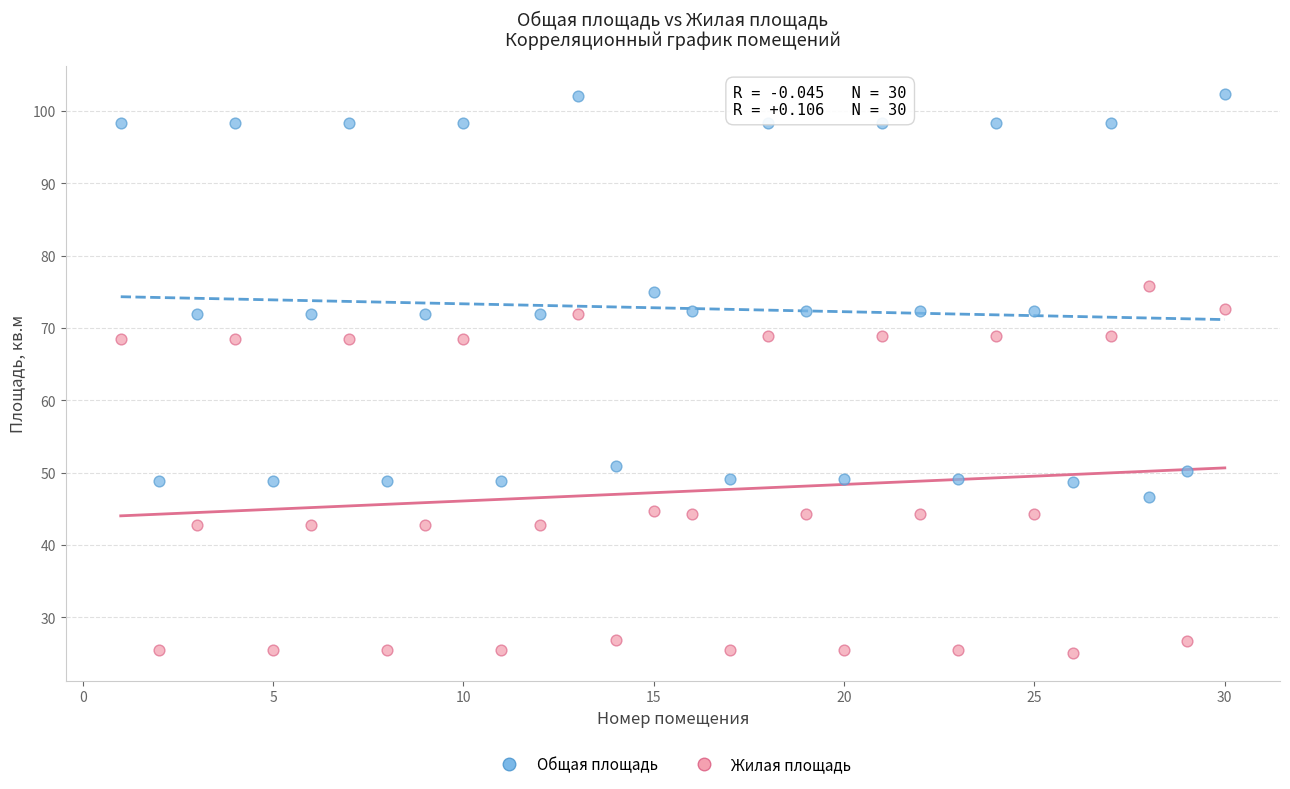

Across all data points, what is the range of X values (max minus min)?

29.0